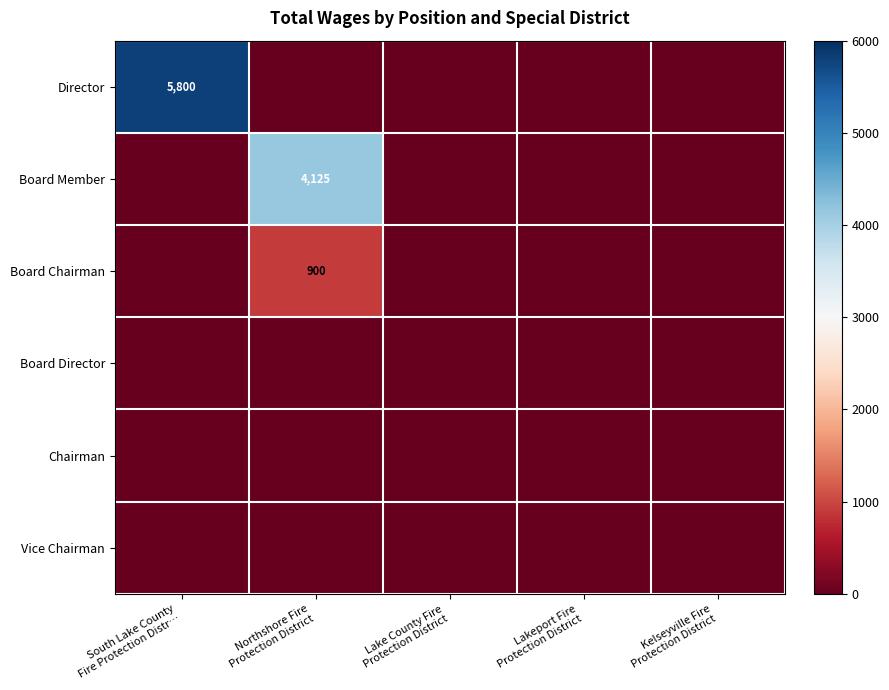

How many data points in Director are above 0?

1